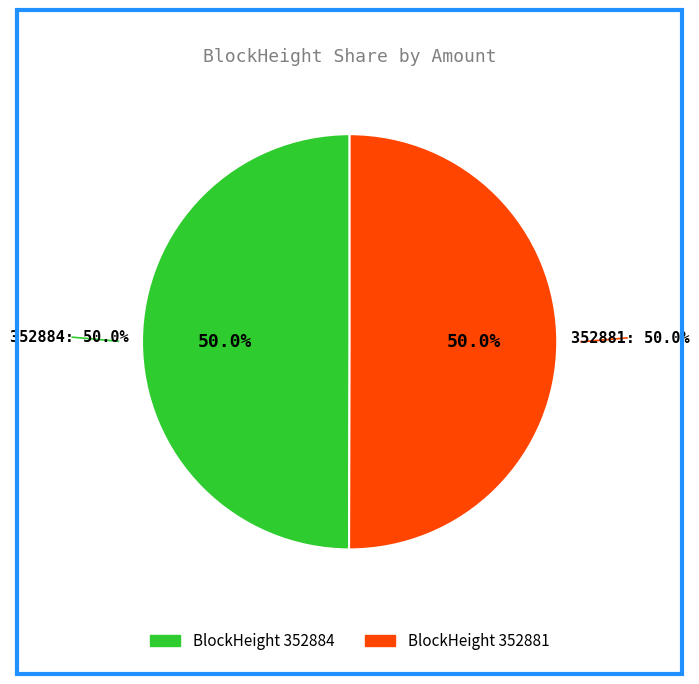

Rank the categories by value from lowest to highest.

352884, 352881